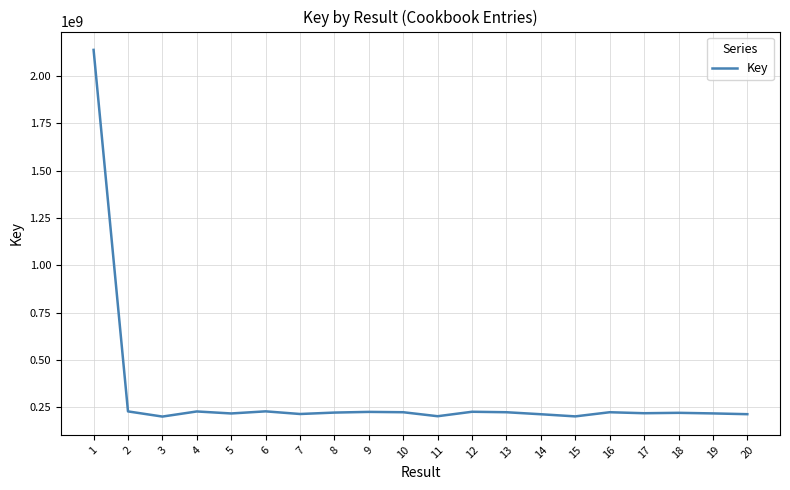

What is the greatest value displayed?

2138646352